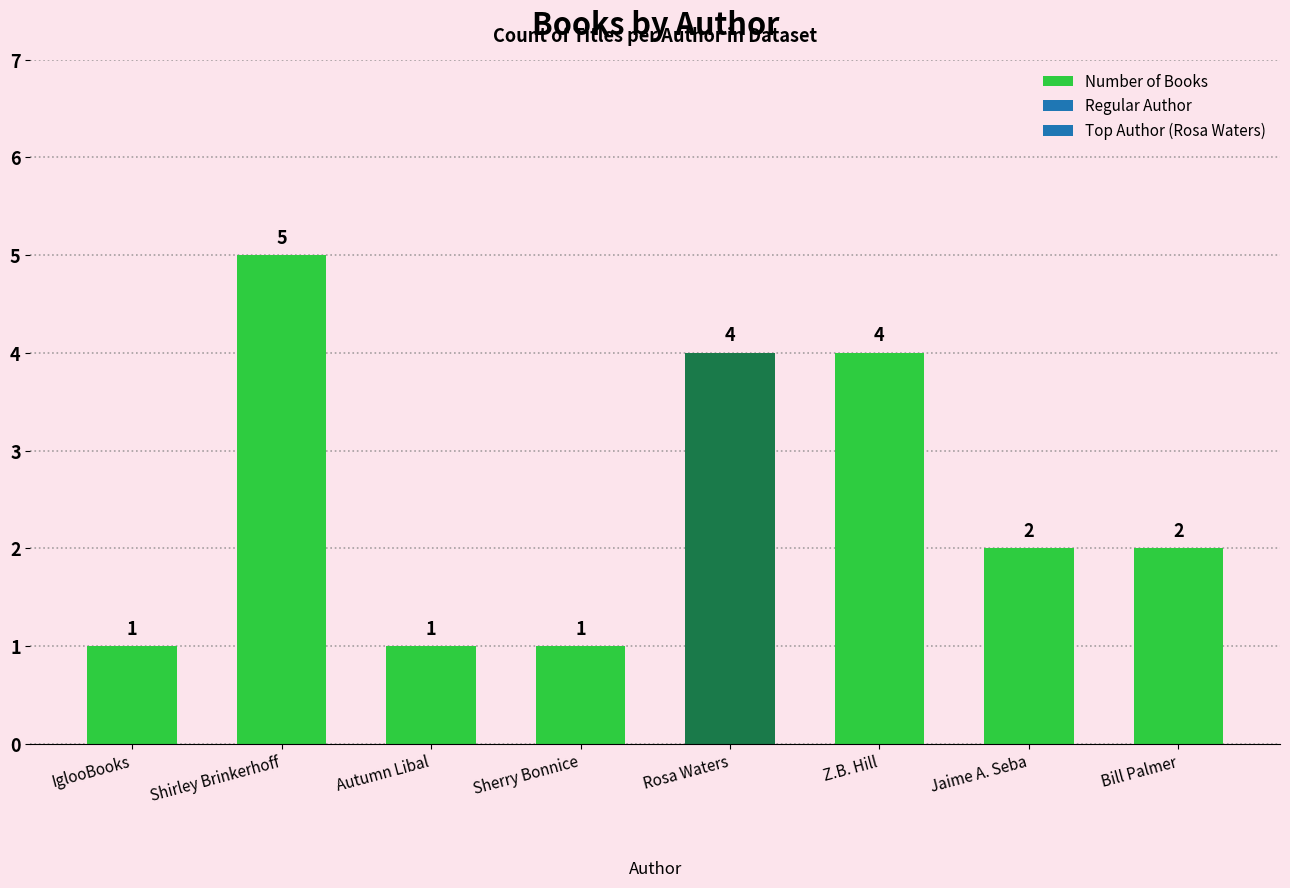

How many bars are there in total?

8